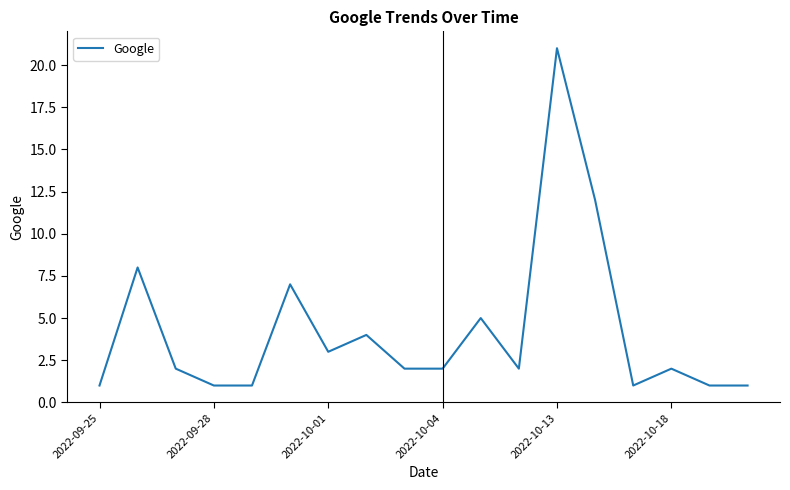

What is the sum of all values?

76